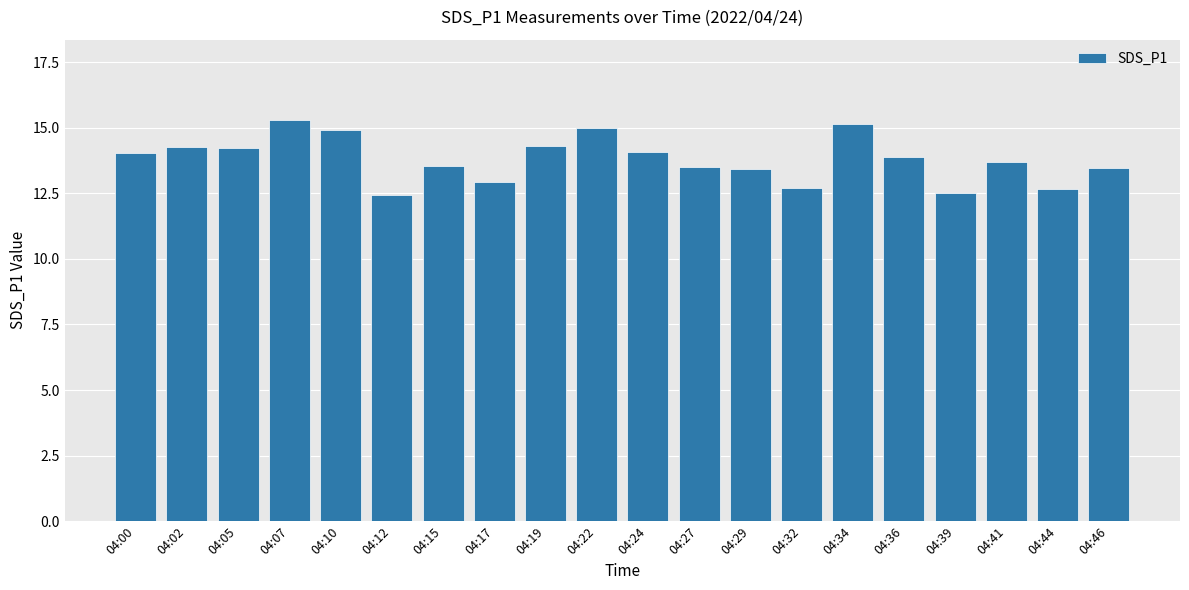

The value at 04:34 is 22.4. True or false?

False